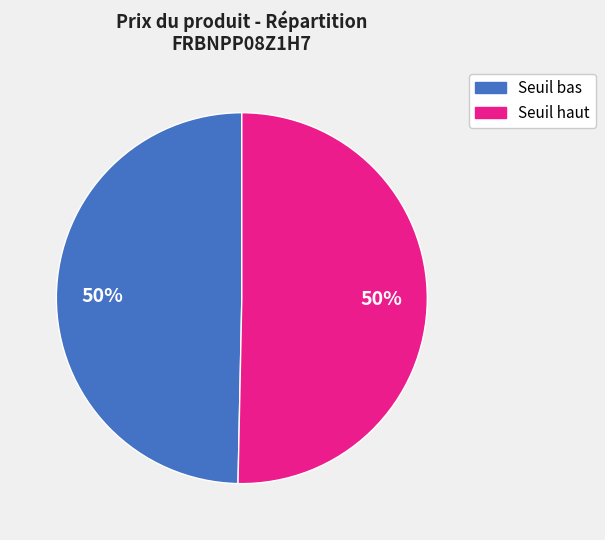

To the nearest percent, what is the average slice percentage?

50%